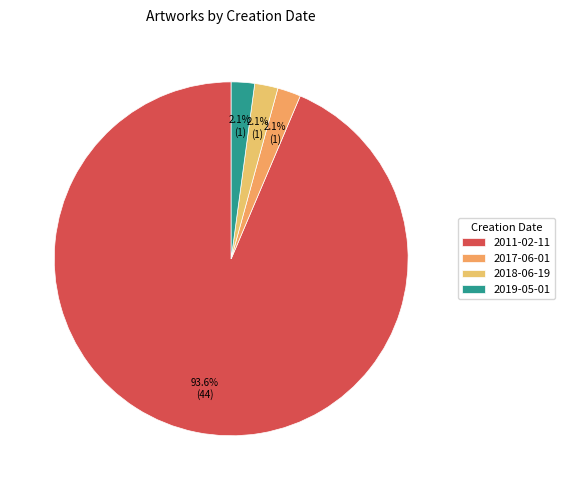

What is the change in value from 2011-02-11 to 2018-06-19?

-43